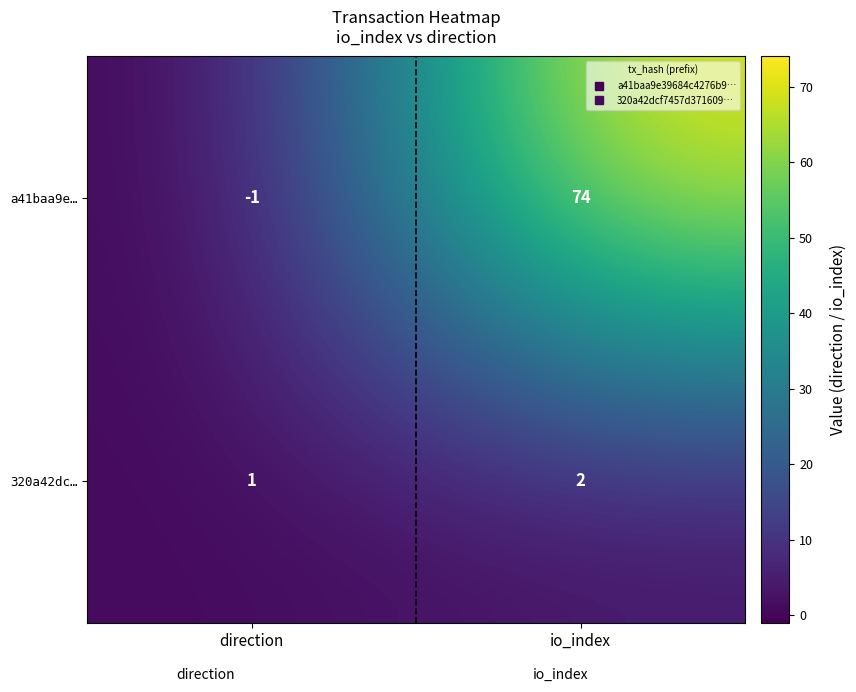

How many data points in 320a42dc… are less than 2?

1